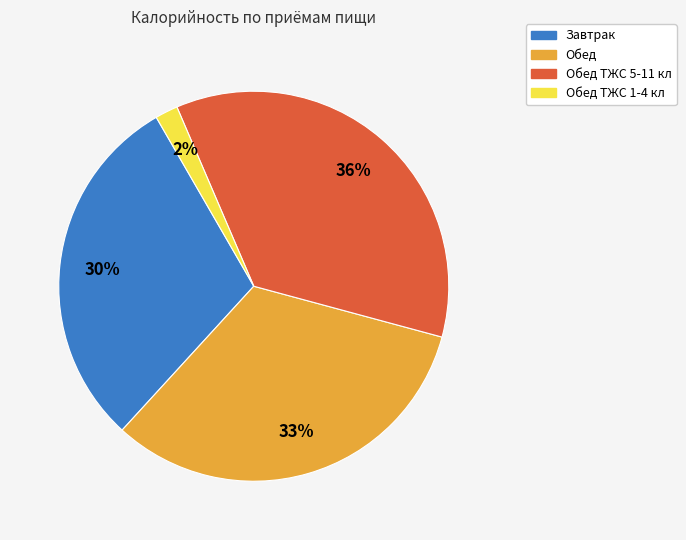

To the nearest percent, what percentage of the pie is Обед ТЖС 5-11 кл?

36%